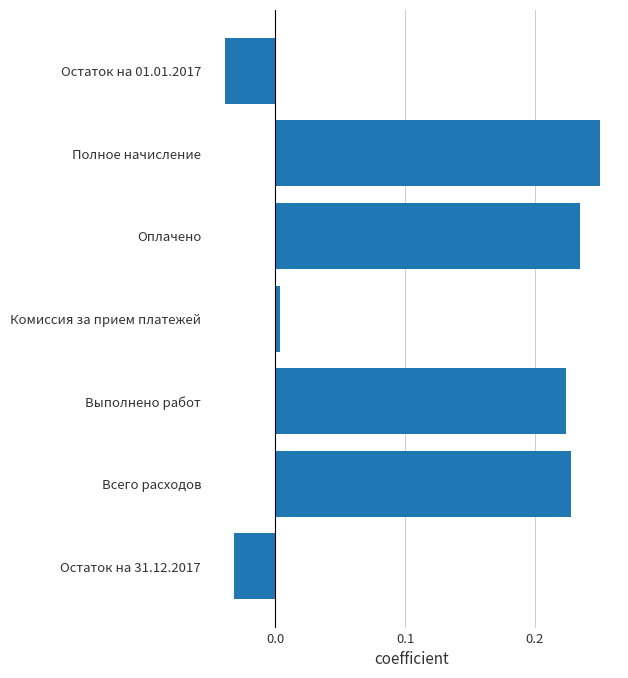

Rank the categories by value from highest to lowest.

Полное начисление, Оплачено, Всего расходов, Выполнено работ, Комиссия за прием платежей, Остаток на 31.12.2017, Остаток на 01.01.2017